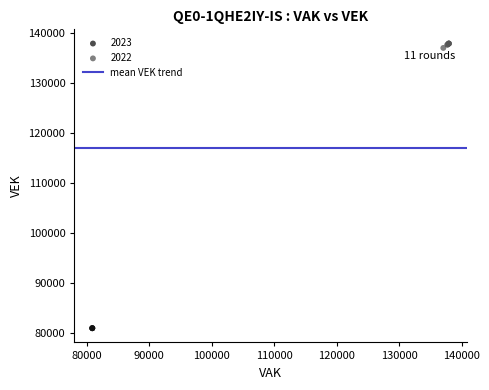

Which series reaches the maximum Y coordinate?

2022